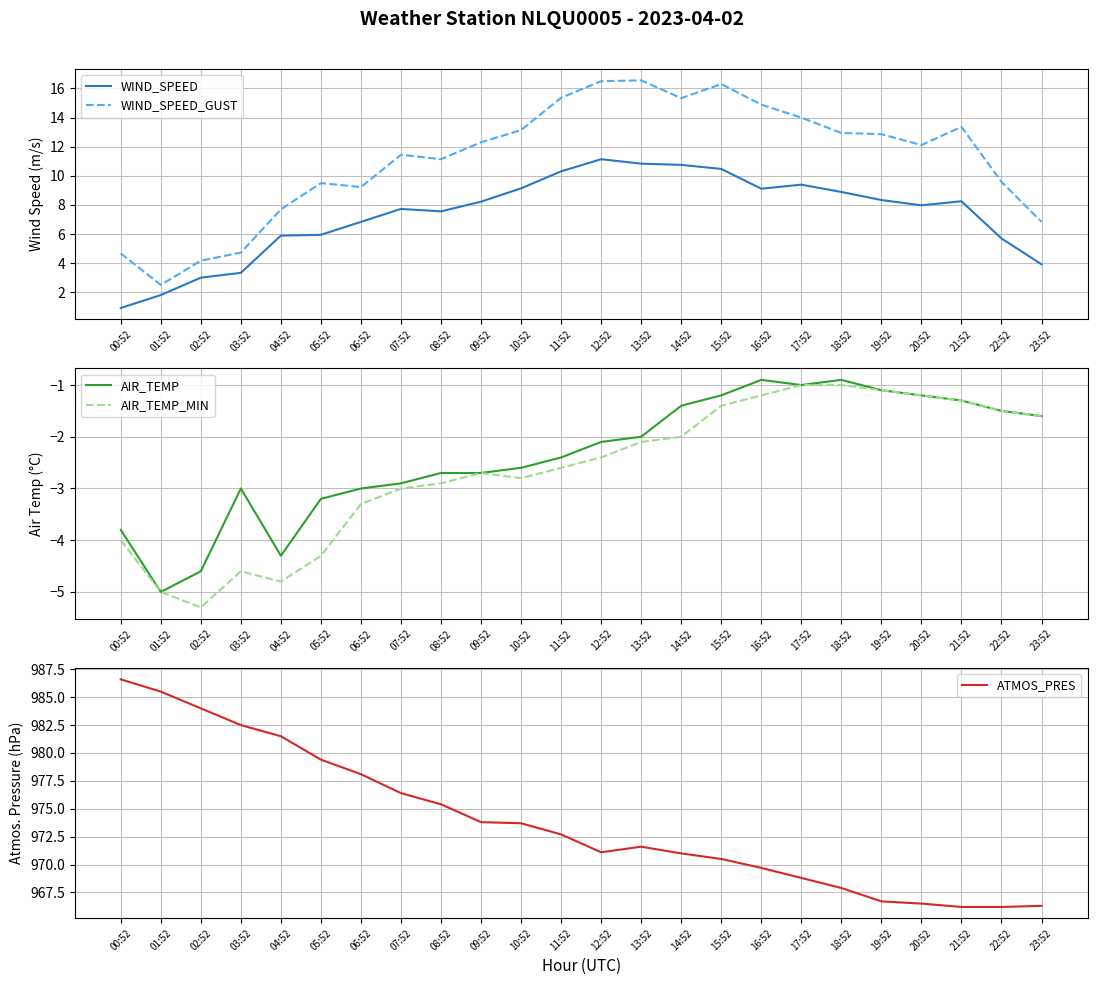

True or false: AIR_TEMP and AIR_TEMP_MIN cross at least once.

False